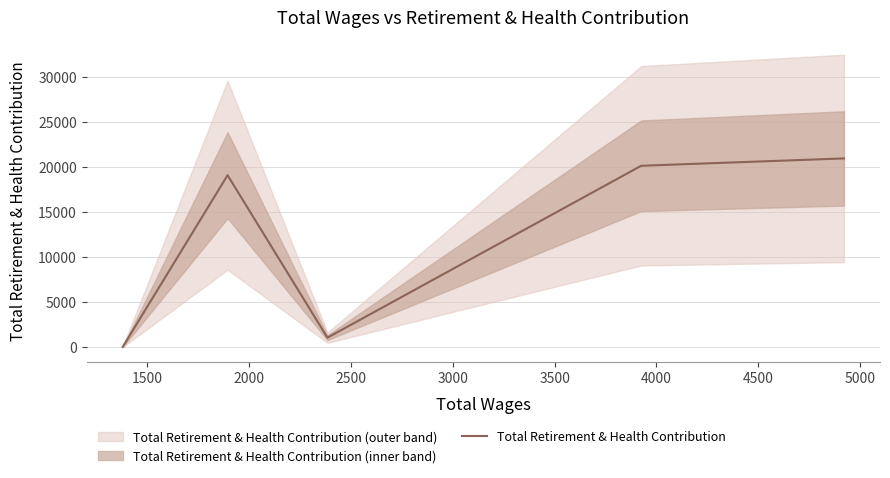

Reading left to right, what are all the values shown in this chart?

0	19077	1038	20124	20940